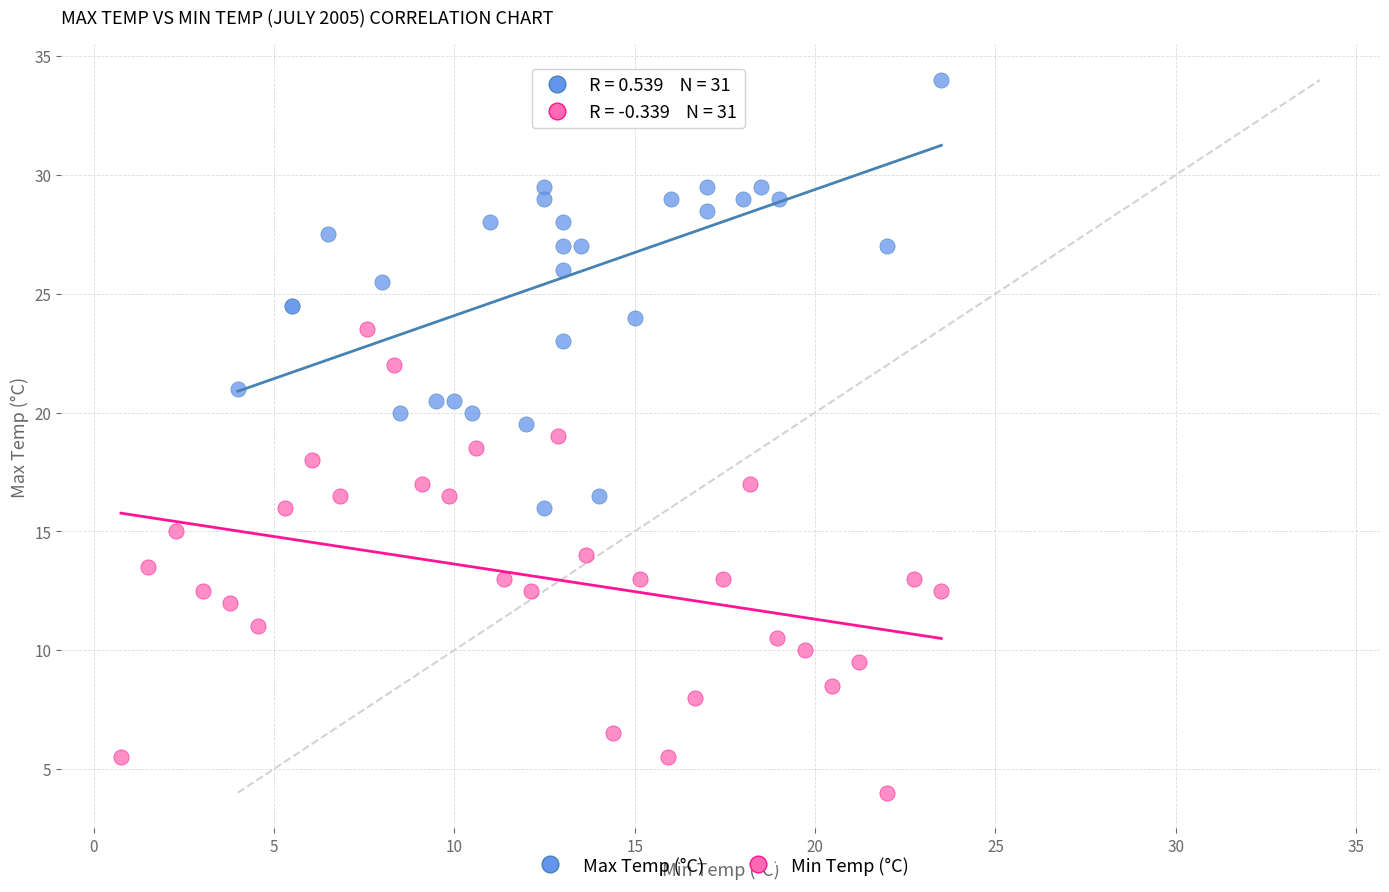

Which series contains the highest Y value?

Max Temp (°C)